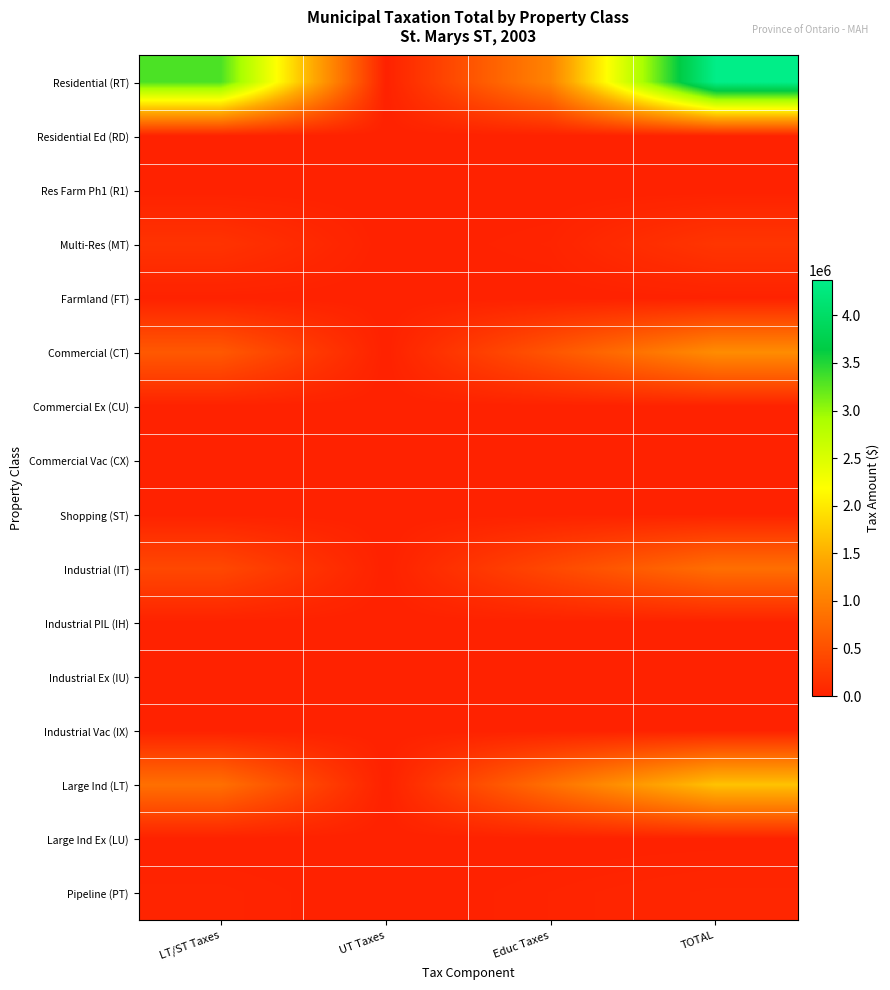

Rank the series by their maximum value, from highest to lowest.

Residential (RT), Large Ind (LT), Commercial (CT), Industrial (IT), Multi-Res (MT), Pipeline (PT), Industrial Ex (IU), Shopping (ST), Commercial Vac (CX), Commercial Ex (CU), Industrial Vac (IX), Farmland (FT), Industrial PIL (IH), Large Ind Ex (LU), Res Farm Ph1 (R1), Residential Ed (RD)